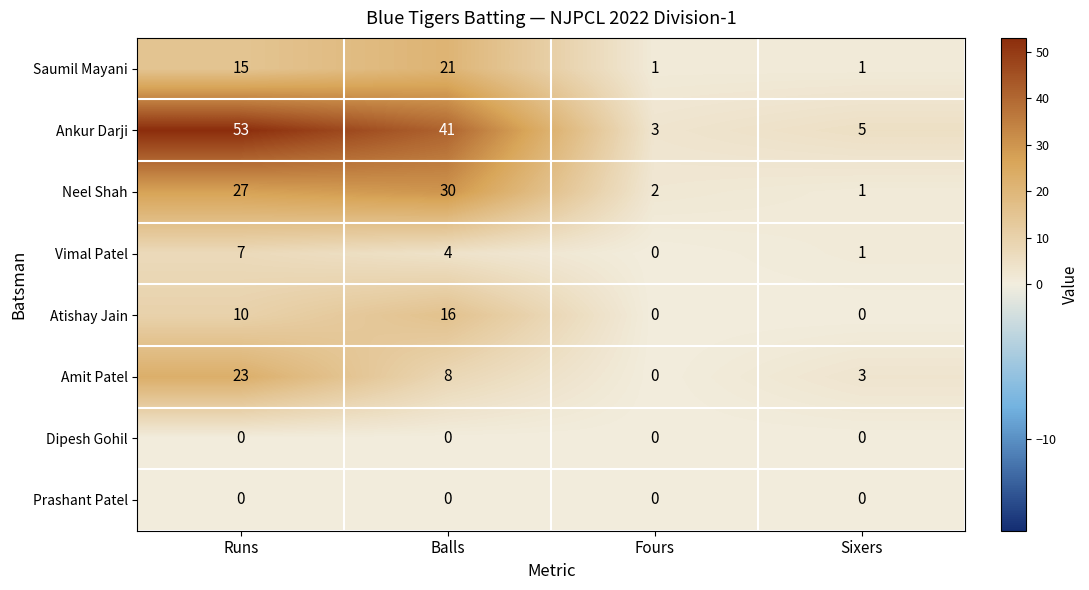

What is the total value across all series at Fours?

6